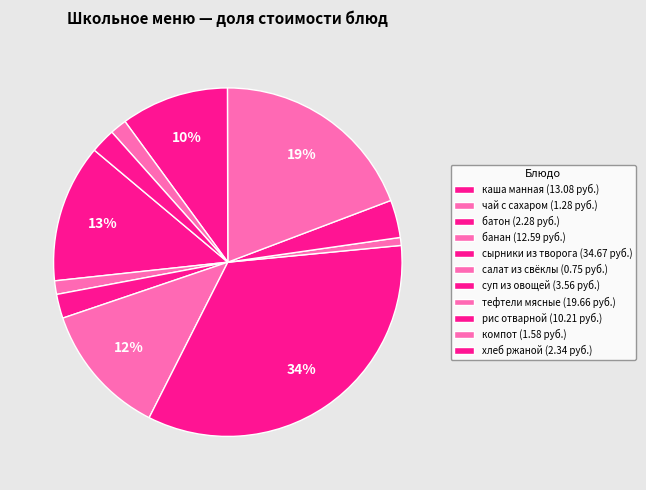

How many segments does this pie chart have?

11